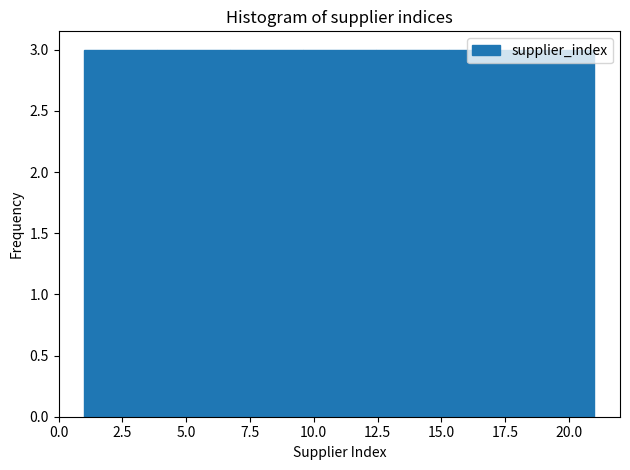

Reading left to right, transcribe this chart: for each bar, give the range it covers on the x-axis and its height. Neither the bar edges nor the heights are printed on the chart, so give them approximately, as read against the axes.

1.0 to 4.0: 3
4.0 to 6.5: 3
6.5 to 9.5: 3
9.5 to 12.5: 3
12.5 to 15.5: 3
15.5 to 18.0: 3
18.0 to 21.0: 3